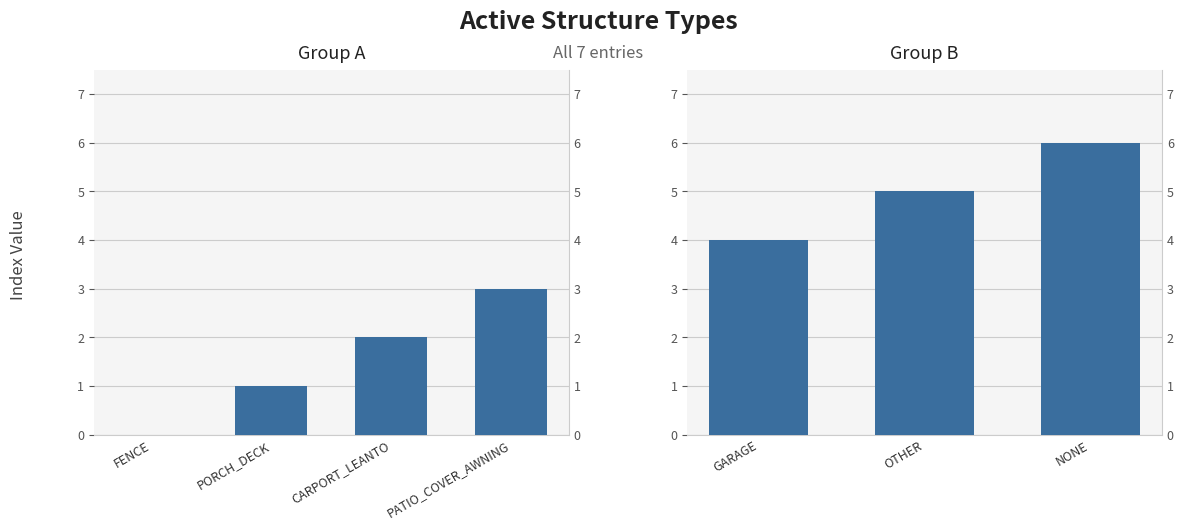

The value at GARAGE is 7. True or false?

False